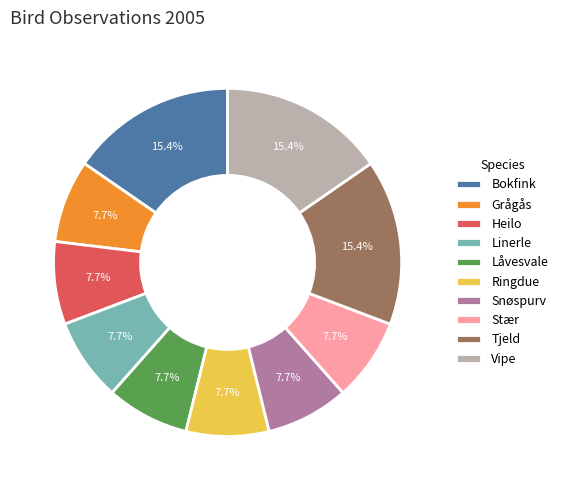

How many segments does this pie chart have?

10